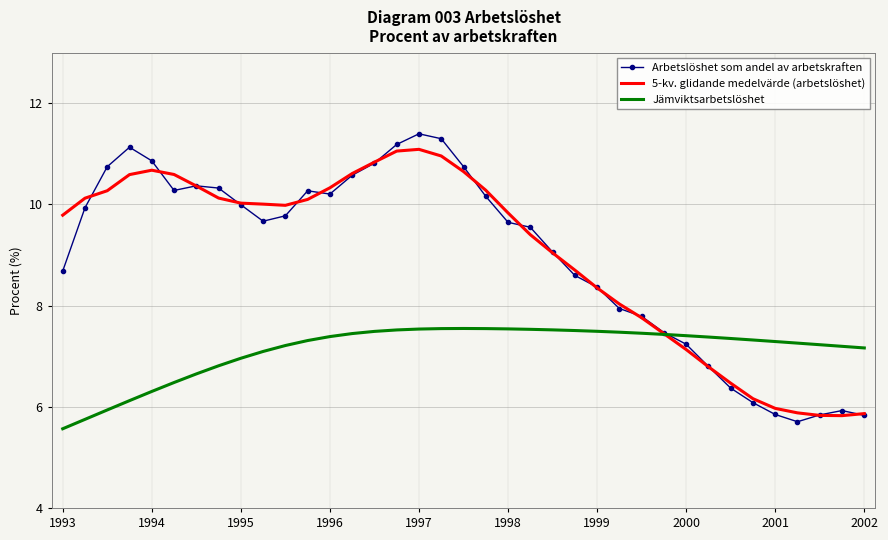

Which series has the widest spread of values?

Arbetslöshet som andel av arbetskraften